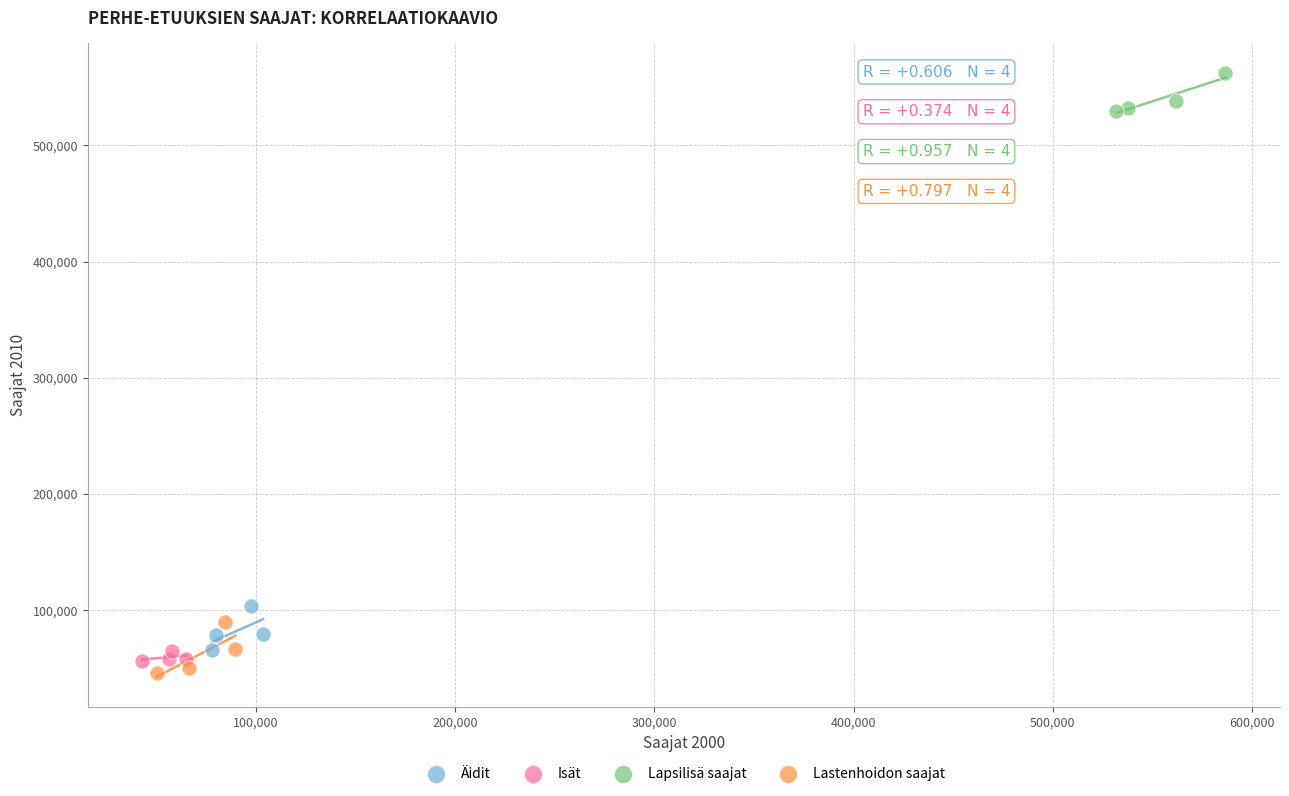

Which series reaches the maximum Y coordinate?

Lapsilisä saajat